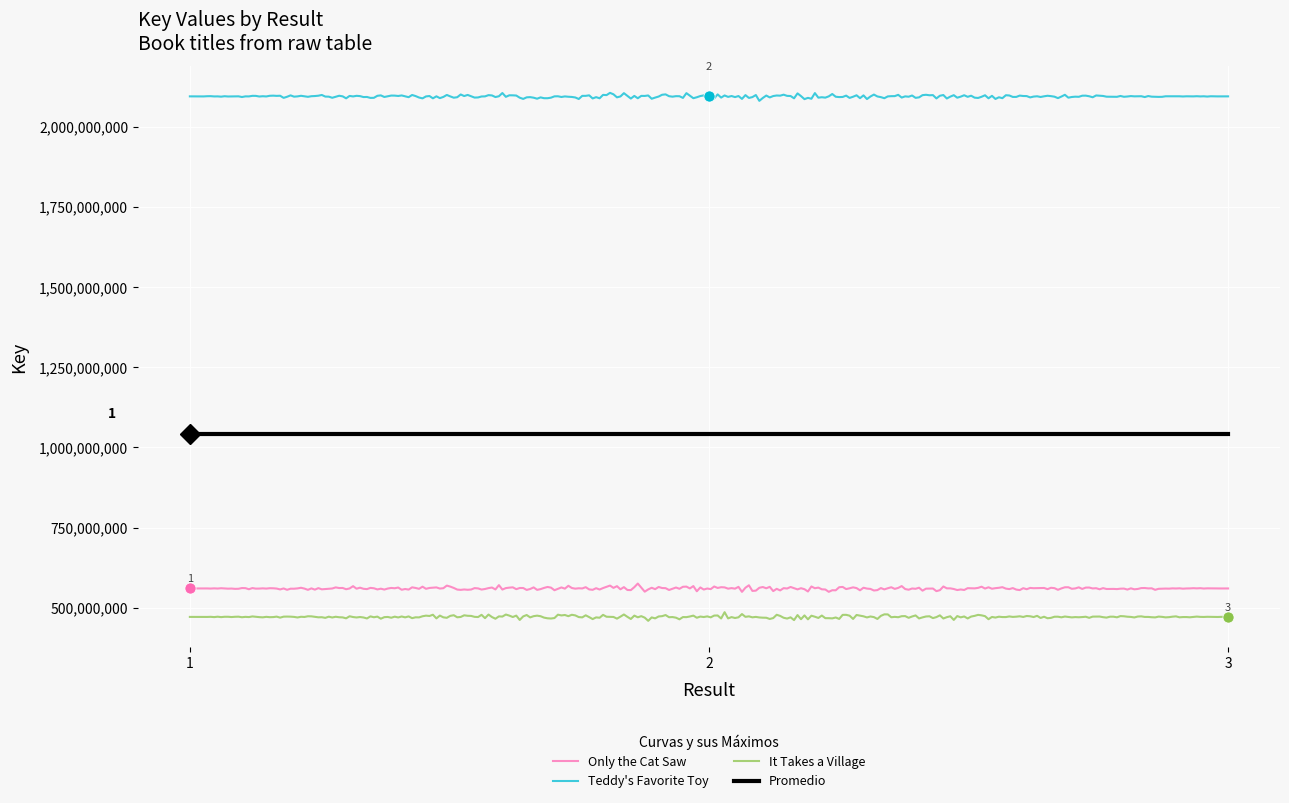

Reading left to right, list all the values displayed in this chart.

Only the Cat Saw: 560254998	560254998	560254998
Teddy's Favorite Toy: 2094181786	2094181786	2094181786
It Takes a Village: 471563533	471563533	471563533